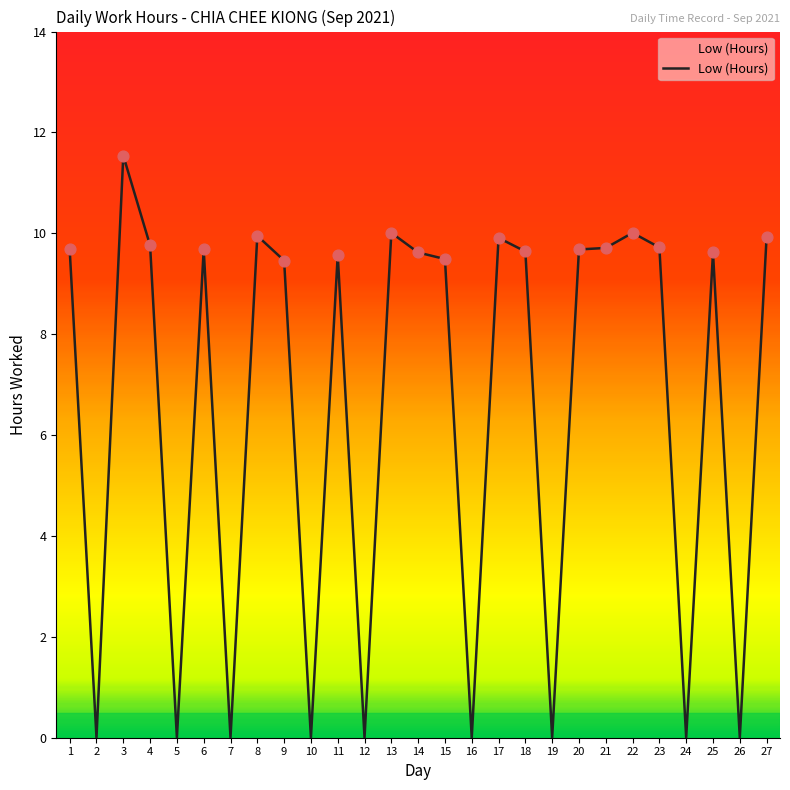

What is the change in value from 10 to 11?

+9.6